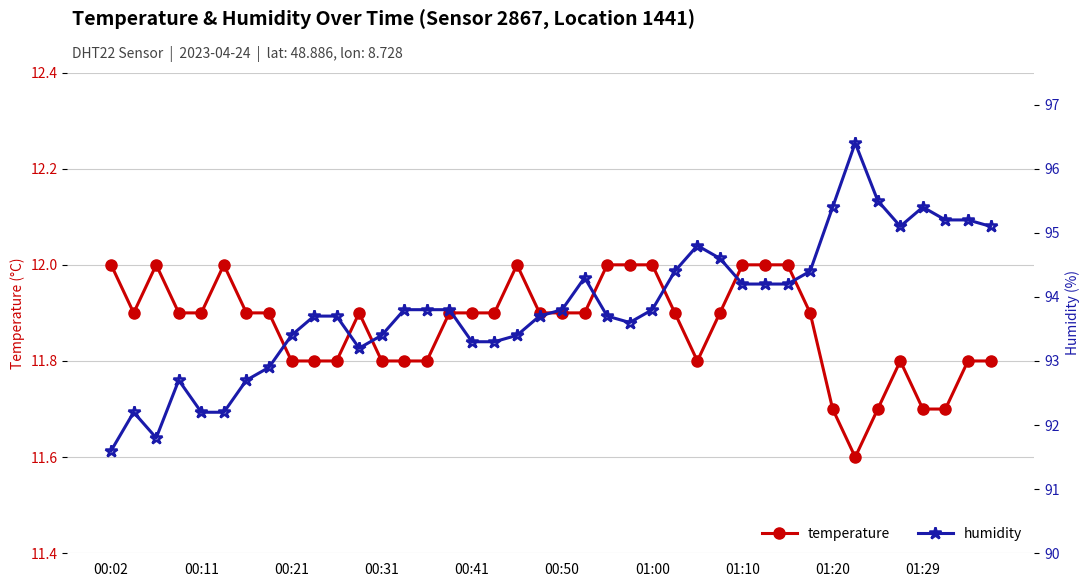

What is the greatest value displayed?

96.4